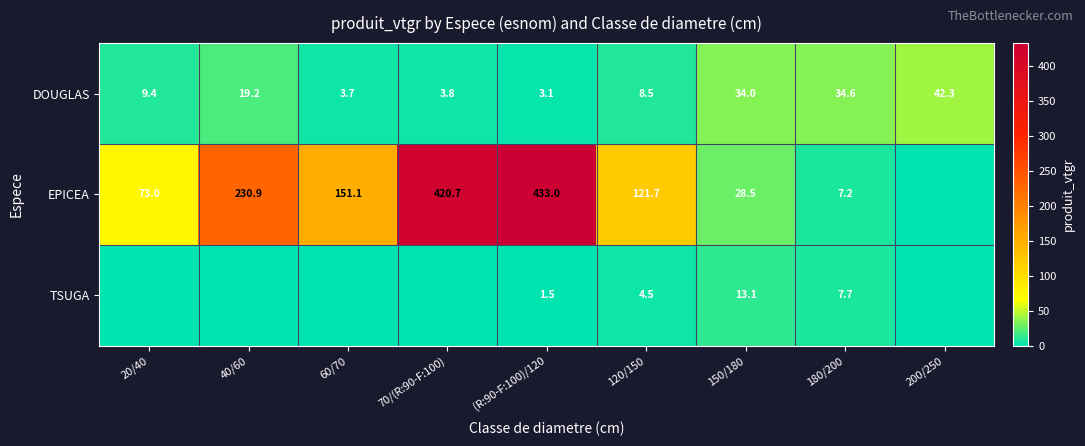

At which category is the sum across all series the highest?

(R:90-F:100)/120